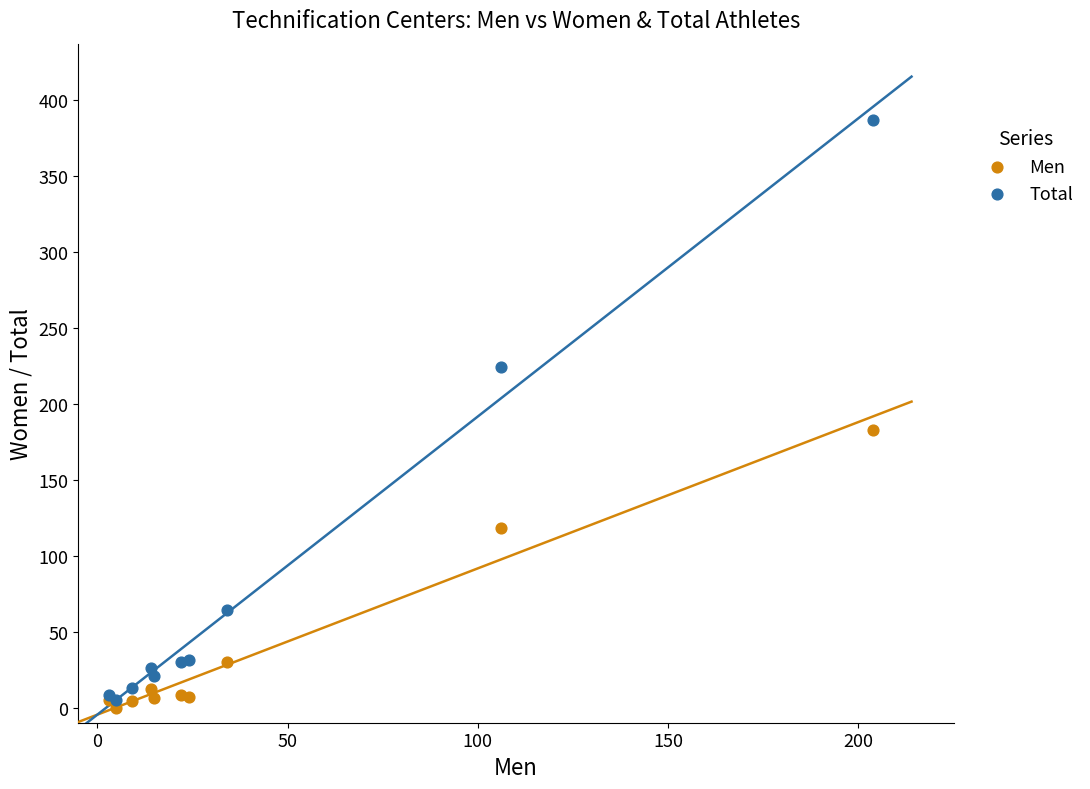

What are all the series names shown in the legend?

Men, Total